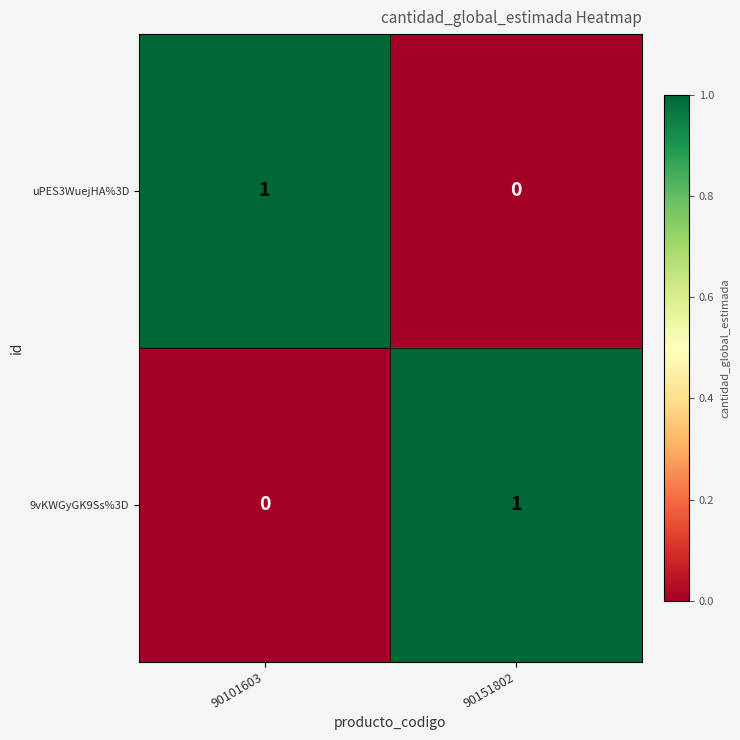

Reading left to right, list all the values displayed in this chart.

uPES3WuejHA%3D: 90101603=1	90151802=0
9vKWGyGK9Ss%3D: 90101603=0	90151802=1